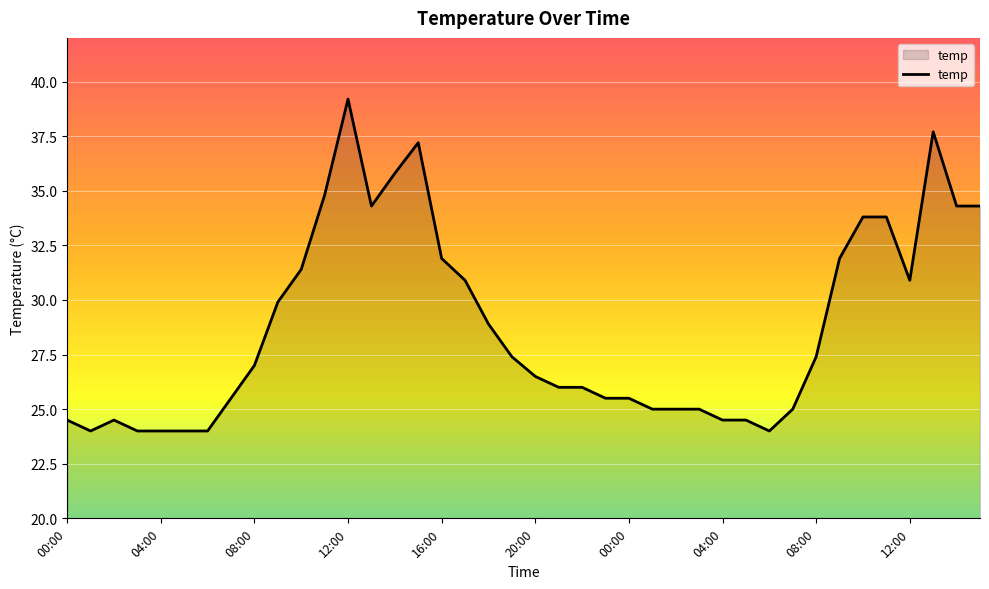

What is the difference between the maximum and minimum values?

15.2